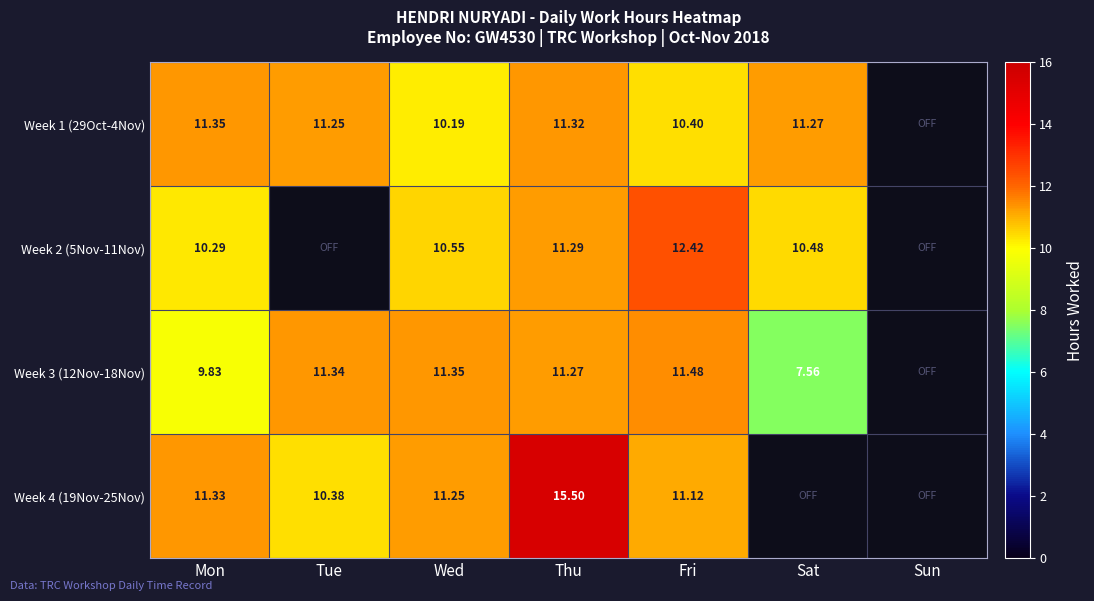

Is the value of Week 3 (12Nov-18Nov) at Wed greater than the value of Week 4 (19Nov-25Nov) at Mon?

Yes